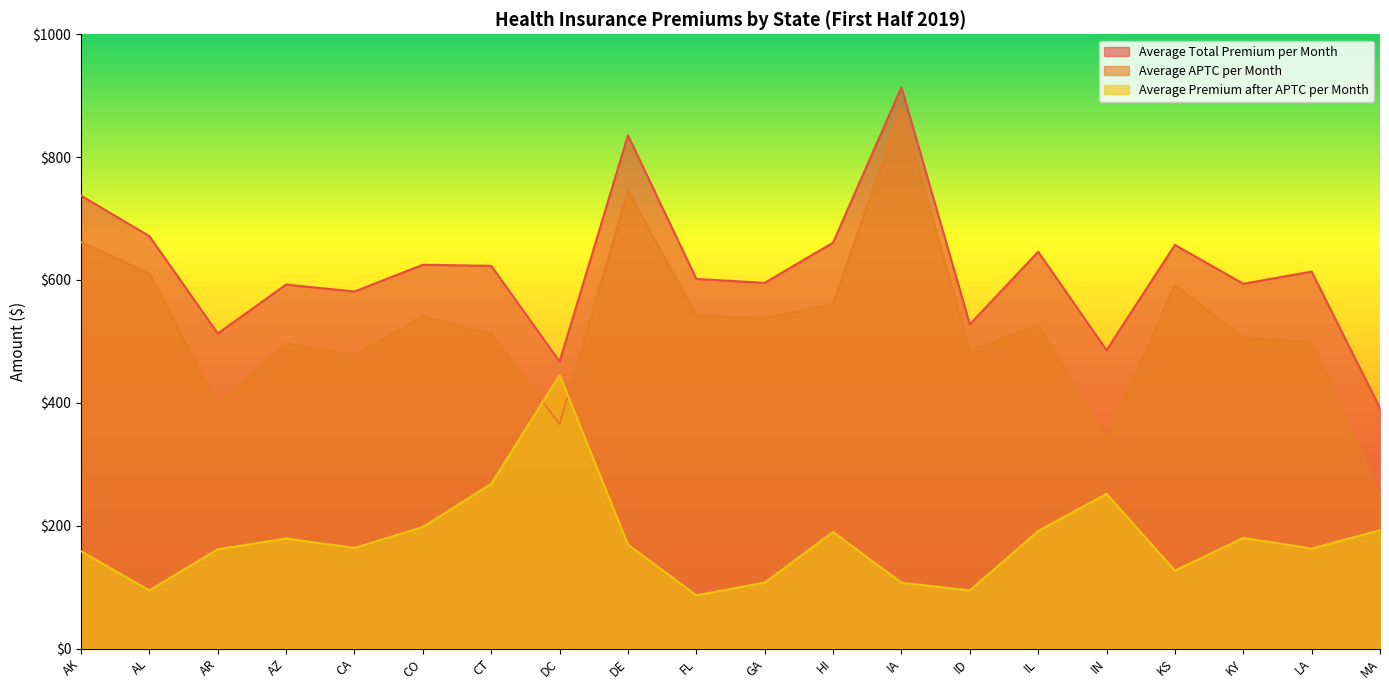

Reading left to right, extract all data points from this chart.

Average Total Premium per Month: AK=737.3	AL=671.4	AR=512.9	AZ=592.6	CA=581.2	CO=624.8	CT=623.0	DC=467.1	DE=835.5	FL=601.7	GA=595.3	HI=660.8	IA=913.7	ID=527.7	IL=646.0	IN=485.6	KS=657.1	KY=593.9	LA=613.7	MA=391.3
Average APTC per Month: AK=661.6	AL=610.6	AR=395.6	AZ=497.1	CA=477.3	CO=540.9	CT=512.0	DC=365.6	DE=745.0	FL=541.9	GA=537.8	HI=561.2	IA=881.3	ID=484.7	IL=526.5	IN=340.1	KS=591.6	KY=506.8	LA=499.0	MA=248.7
Average Premium after APTC per Month: AK=158.3	AL=94.6	AR=161.6	AZ=179.1	CA=163.8	CO=197.9	CT=268.0	DC=445.2	DE=169.0	FL=86.7	GA=107.3	HI=189.7	IA=107.3	ID=94.5	IL=191.3	IN=251.8	KS=126.9	KY=180.1	LA=162.7	MA=192.7